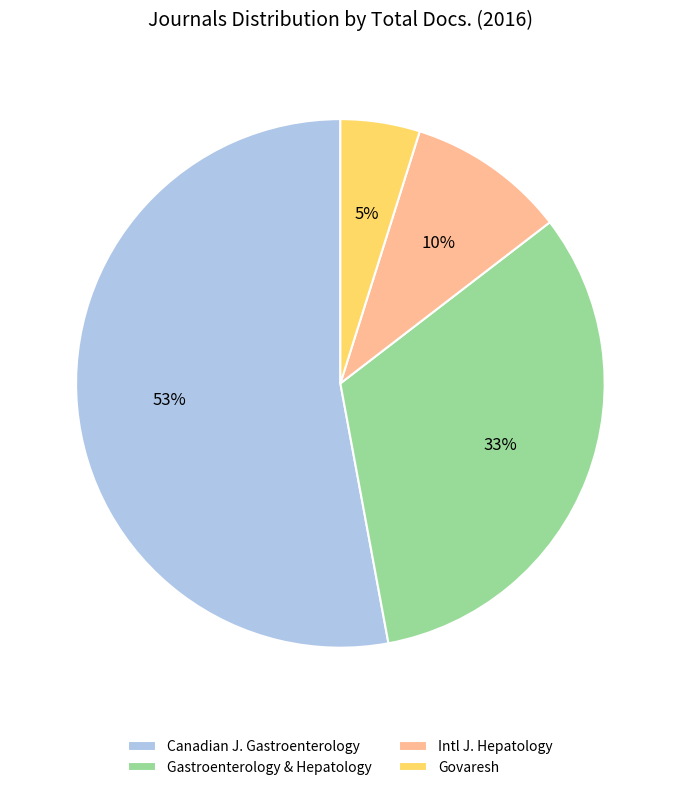

What percentage is the Govaresh slice, to the nearest percent?

5%